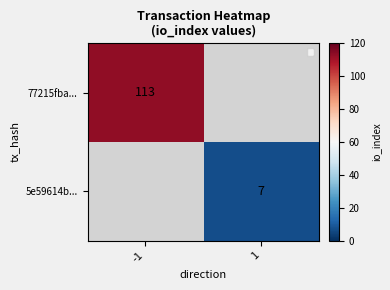

Which label corresponds to the largest value in the chart?

-1